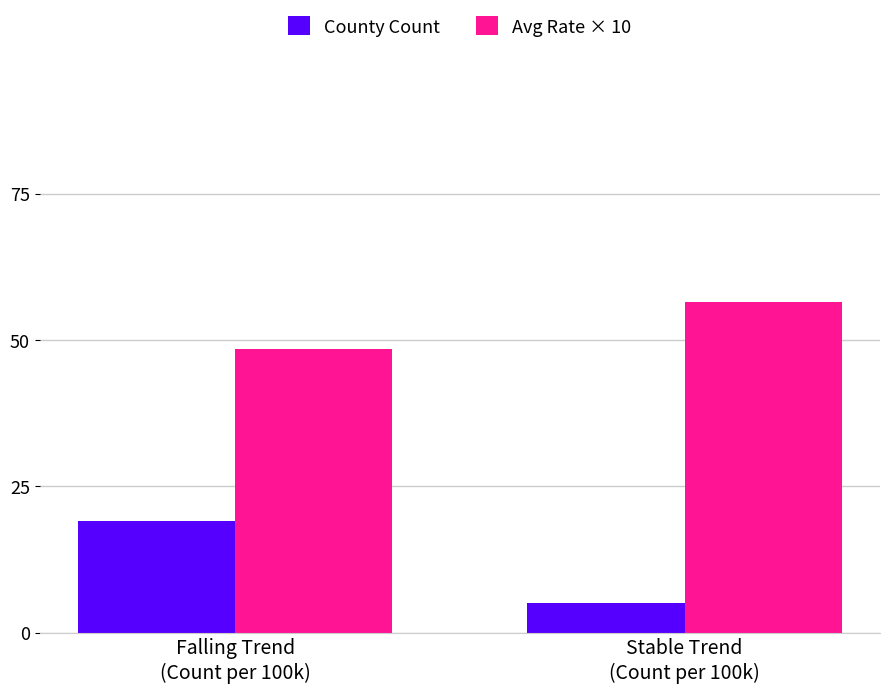

True or false: County Count has a value of 4.3 at Falling Trend
(Count per 100k).

False